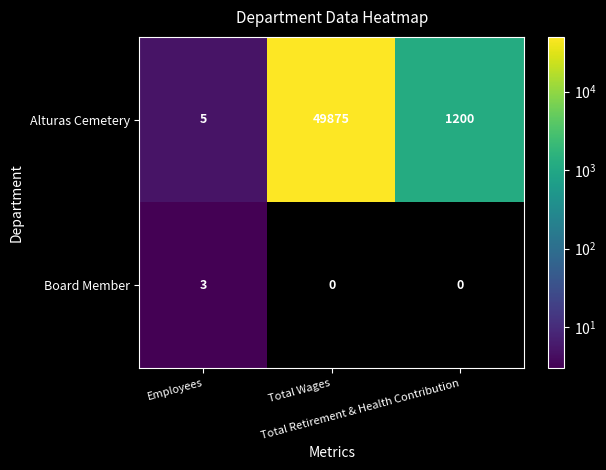

How many data points does each series have?

3